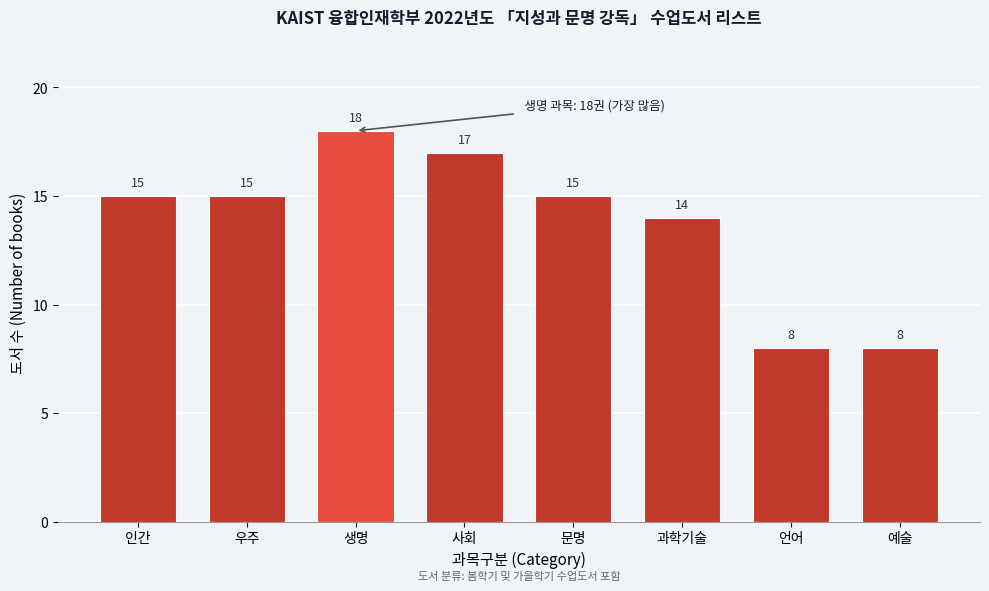

Reading left to right, transcribe all the data shown in this chart.

인간=15	우주=15	생명=18	사회=17	문명=15	과학기술=14	언어=8	예술=8